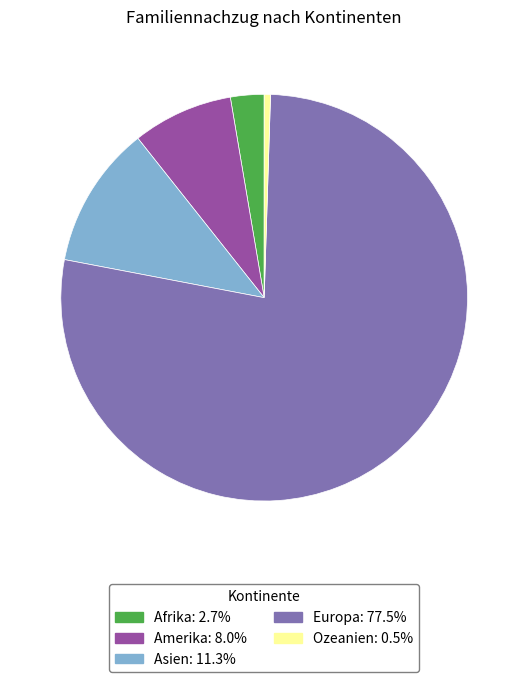

Is there a majority slice in this chart?

Yes